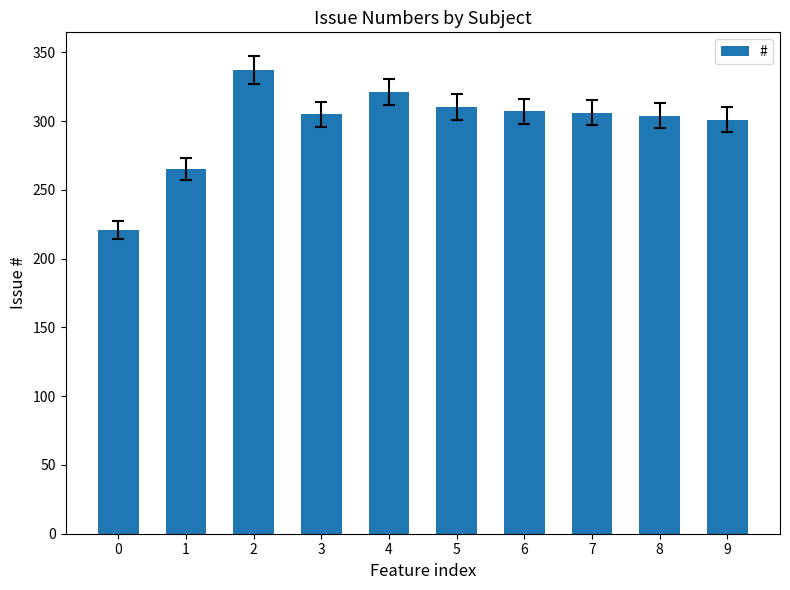

Approximately how many times larger is the value at 0 compared to 8?

0.7